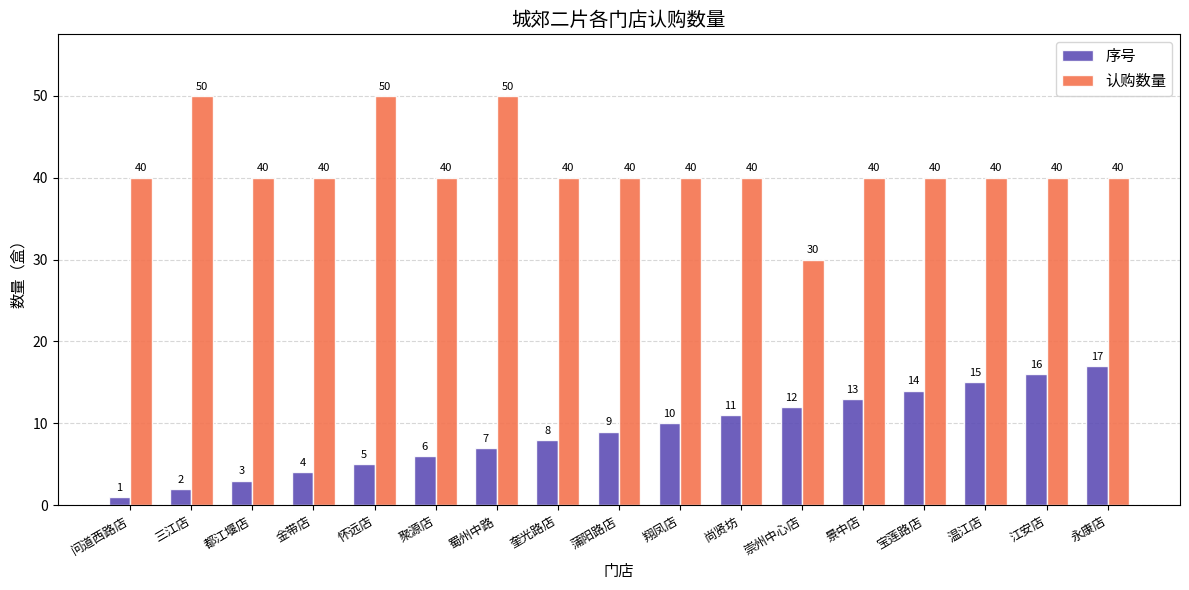

How many categories are shown in the chart?

17